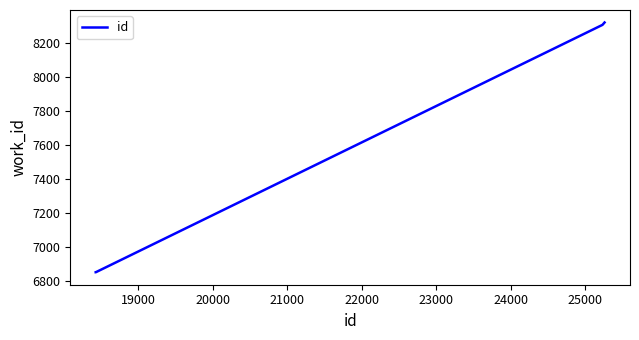

True or false: there are more than 2 points higher than both neighbors.

False